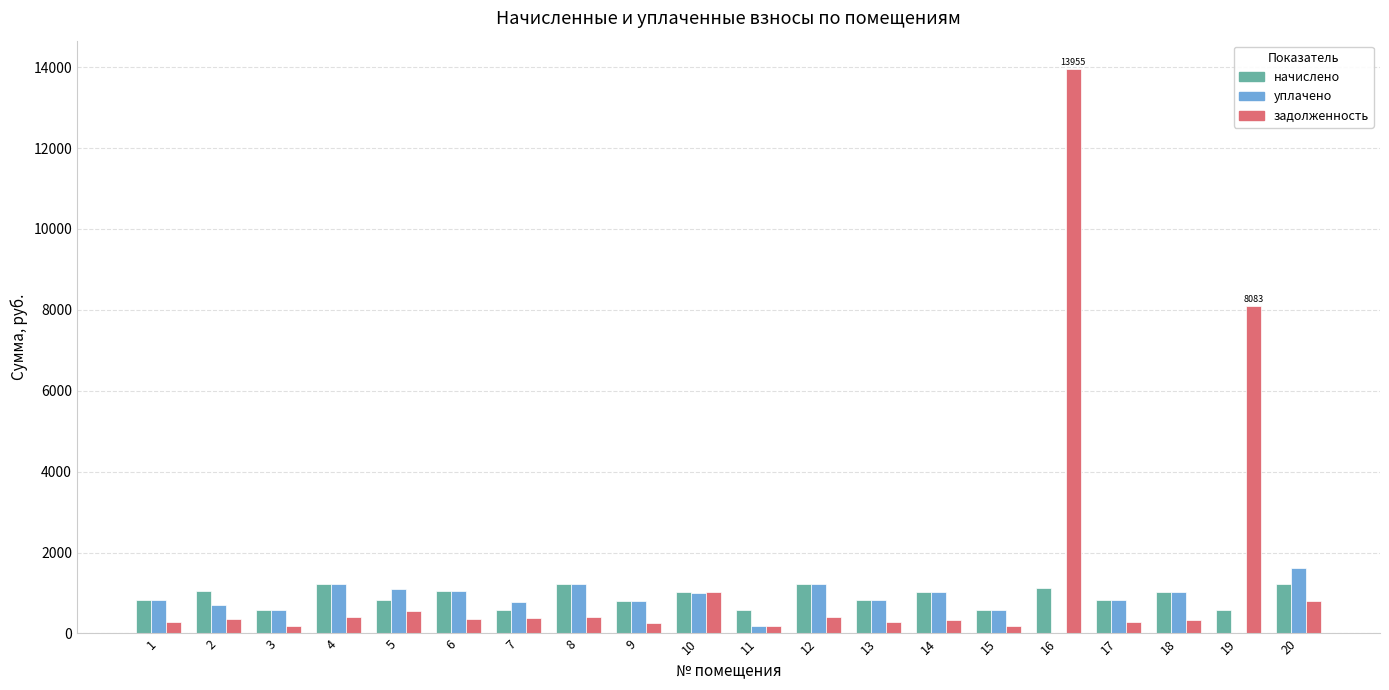

What is the sum of all начислено values?

18174.2